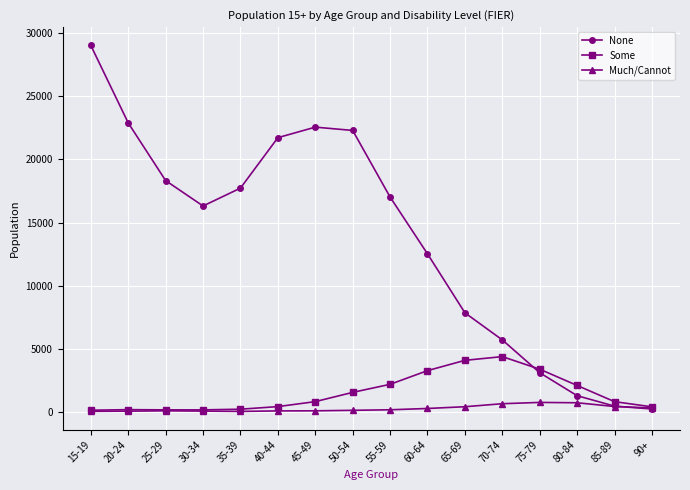

At which category is the sum across all series the highest?

15-19